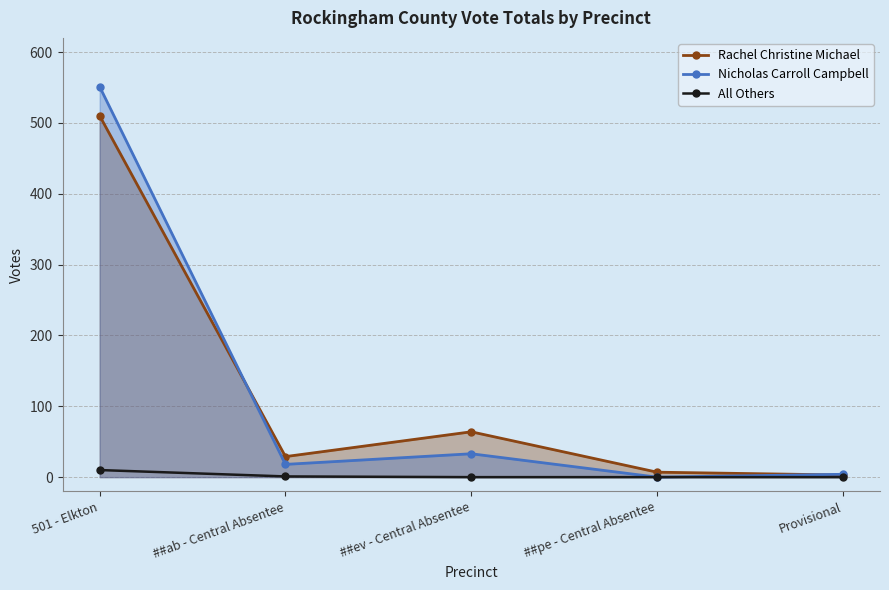

Which has a higher value, Provisional or 501 - Elkton?

501 - Elkton